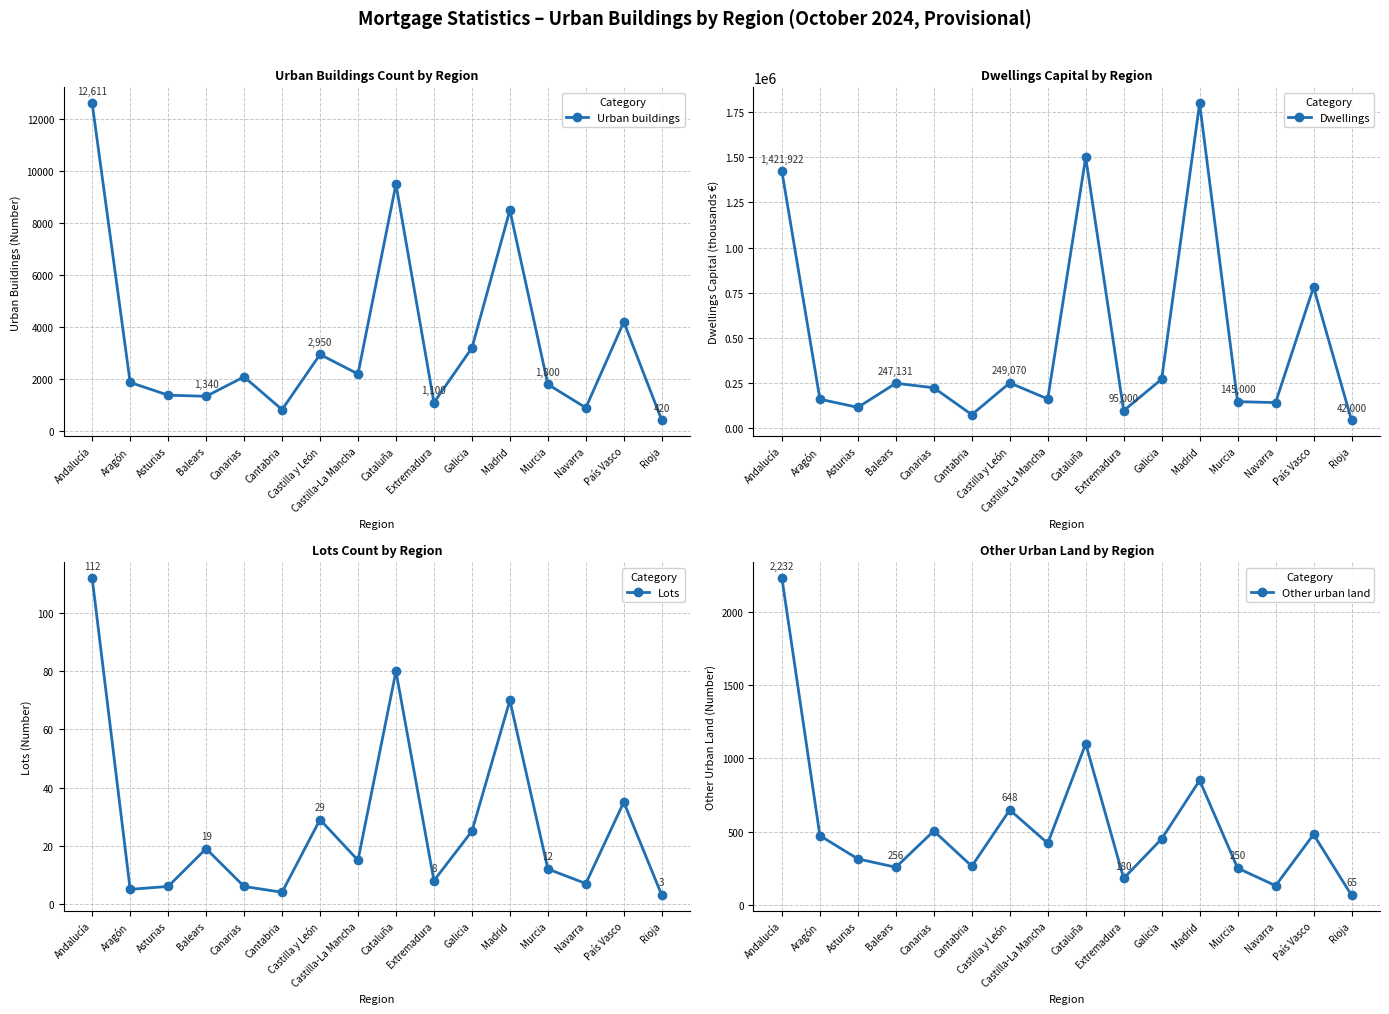

True or false: Lots and Other urban land intersect in this chart.

False